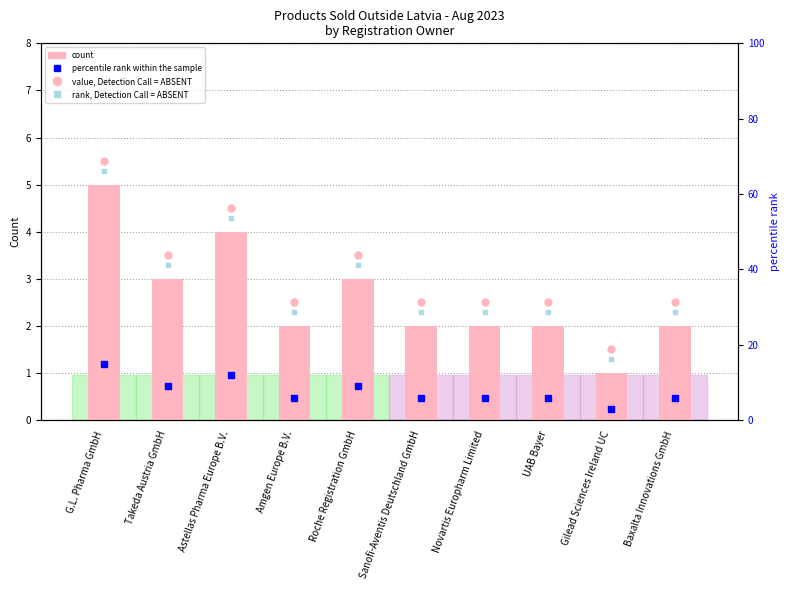

At which category is the sum across all series the highest?

G.L. Pharma GmbH